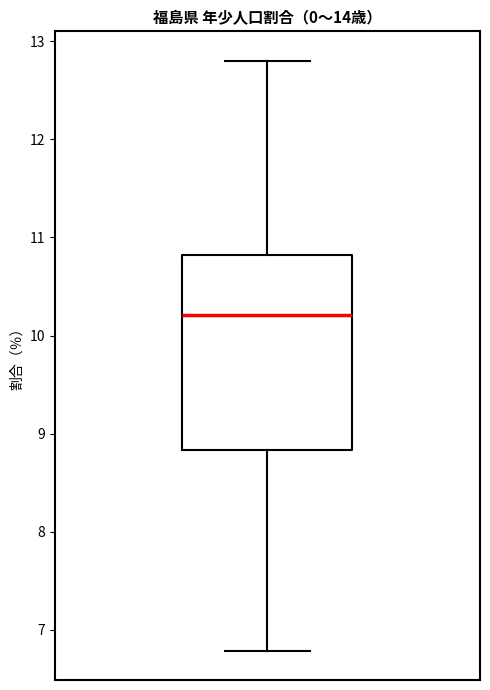

Where is the lower edge of the box on the y-axis? The values are not printed on the chart, so give them approximately, as read against the axis.

8.8